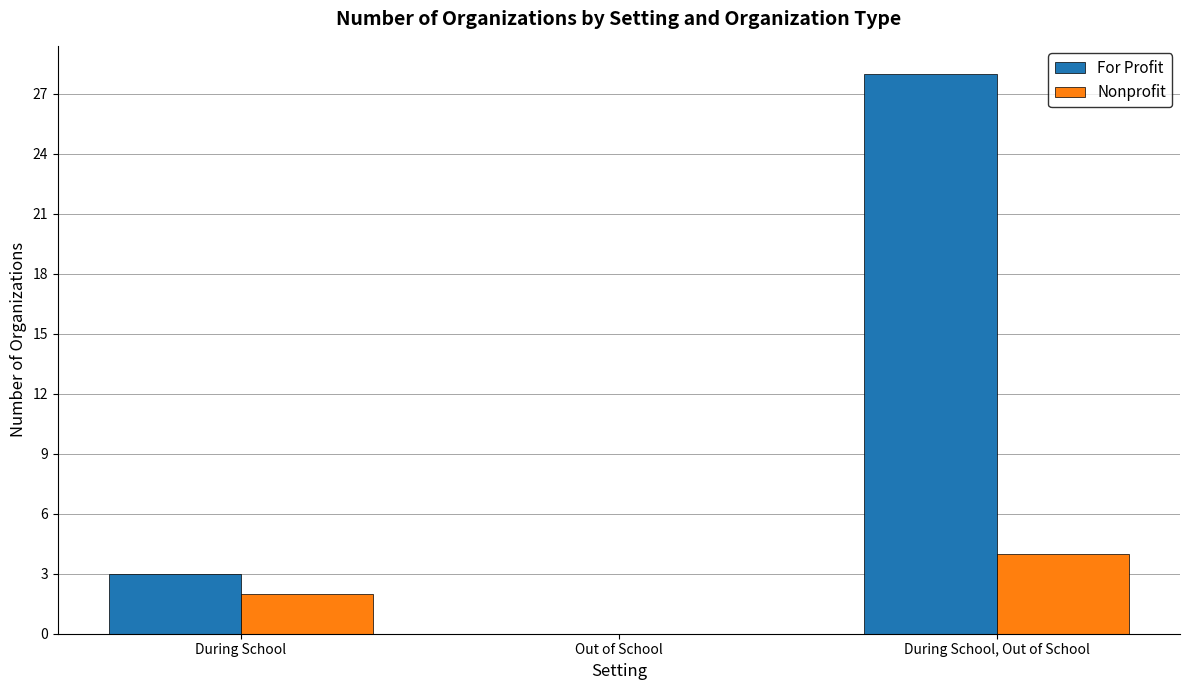

Between During School and Out of School, which series saw the biggest shift?

For Profit